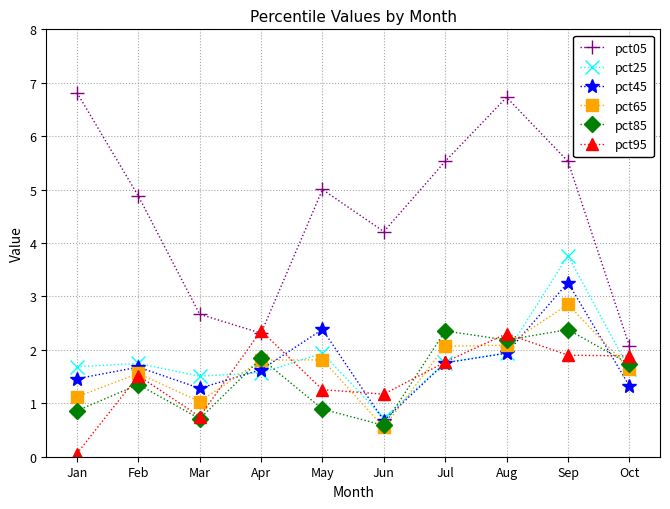

True or false: pct95 has a value of 1.8 at Jul.

True